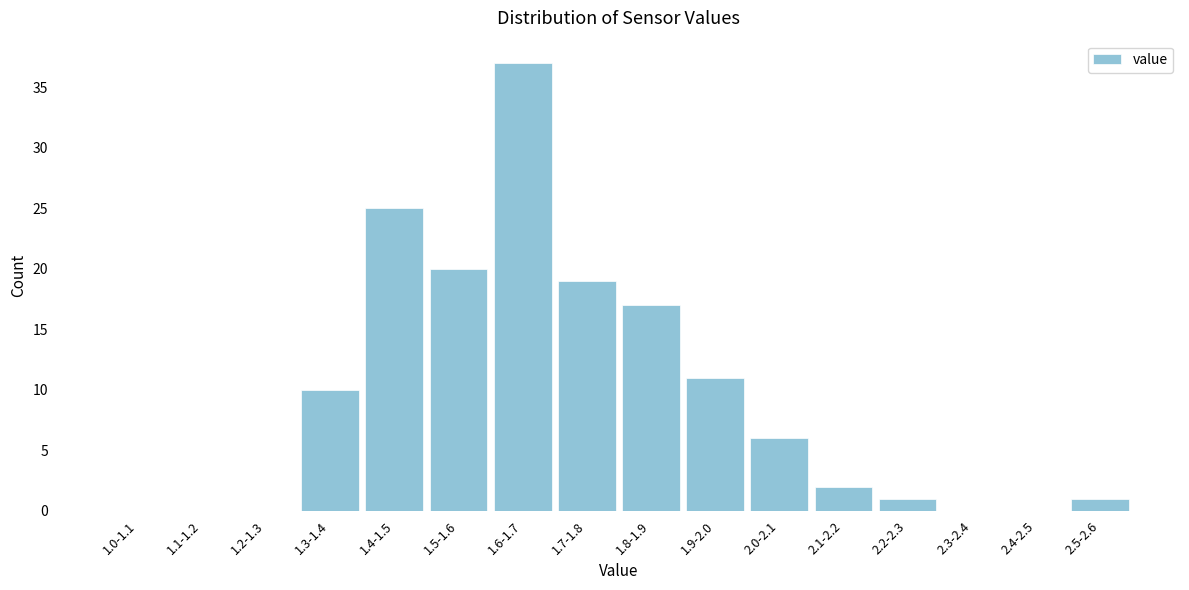

Reading left to right, transcribe all the data shown in this chart.

1.0-1.1=0	1.1-1.2=0	1.2-1.3=0	1.3-1.4=10	1.4-1.5=25	1.5-1.6=20	1.6-1.7=37	1.7-1.8=19	1.8-1.9=17	1.9-2.0=11	2.0-2.1=6	2.1-2.2=2	2.2-2.3=1	2.3-2.4=0	2.4-2.5=0	2.5-2.6=1